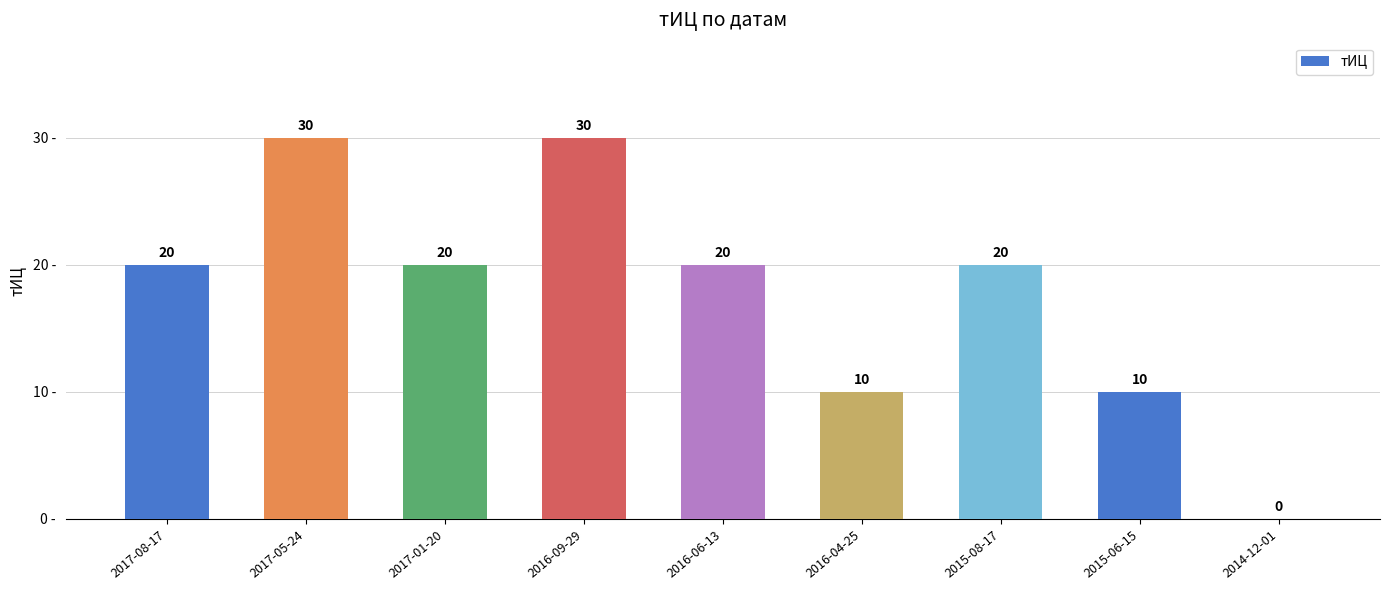

What is the greatest value displayed?

30